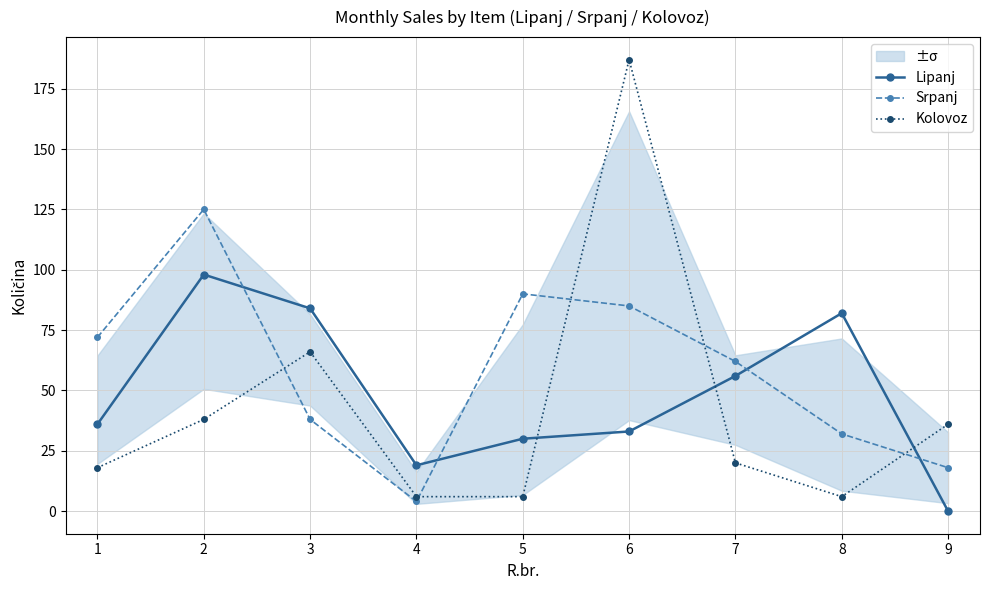

List the series in order of their peak value, highest first.

Kolovoz, Srpanj, Lipanj